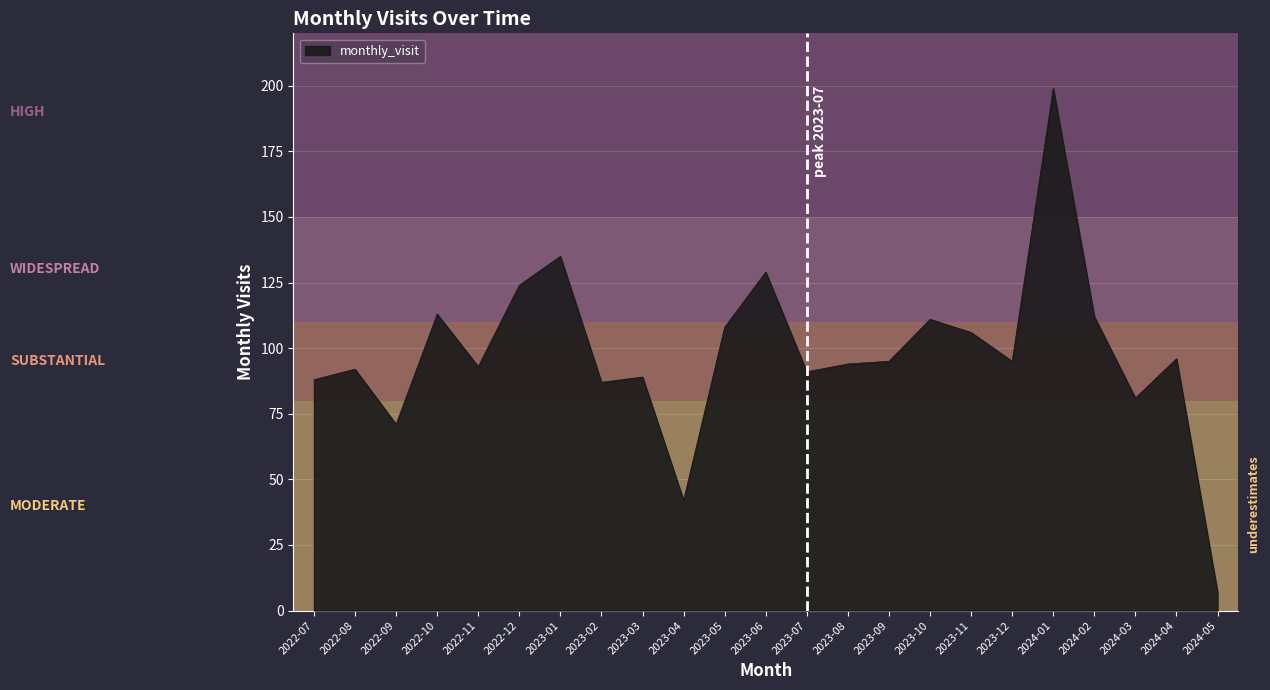

At which category does the chart reach its peak across all series?

2024-01